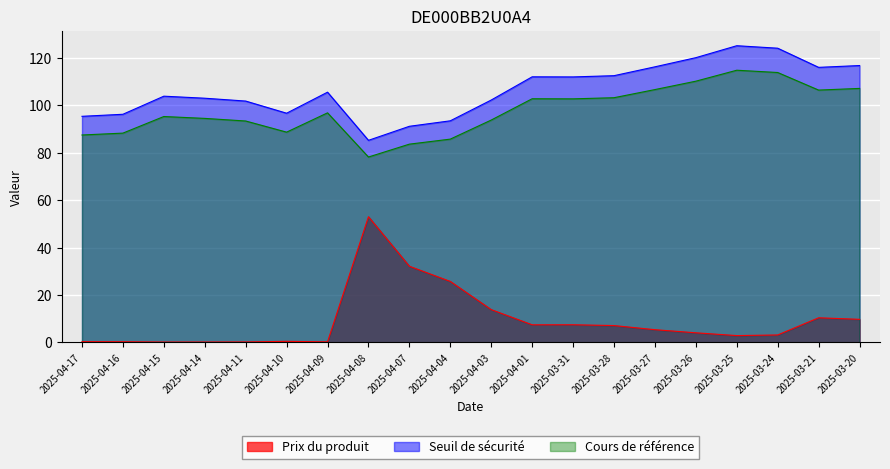

Which series has the largest range (max minus min)?

Prix du produit